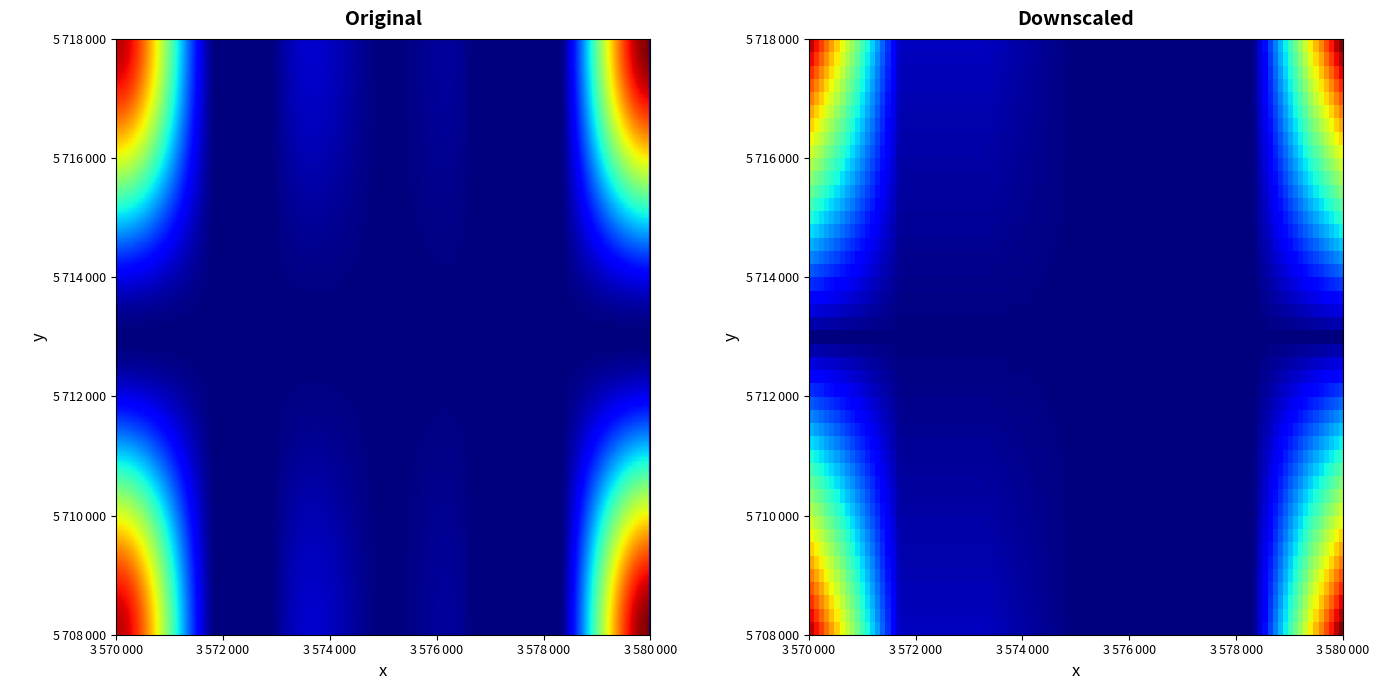

At how many categories does at least one series exceed 159?

2